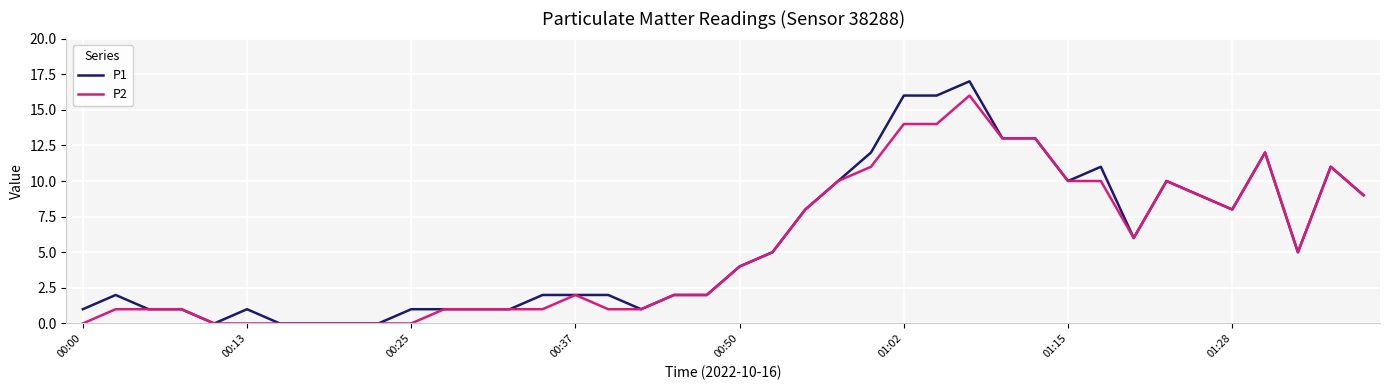

Which series has the largest range (max minus min)?

P1